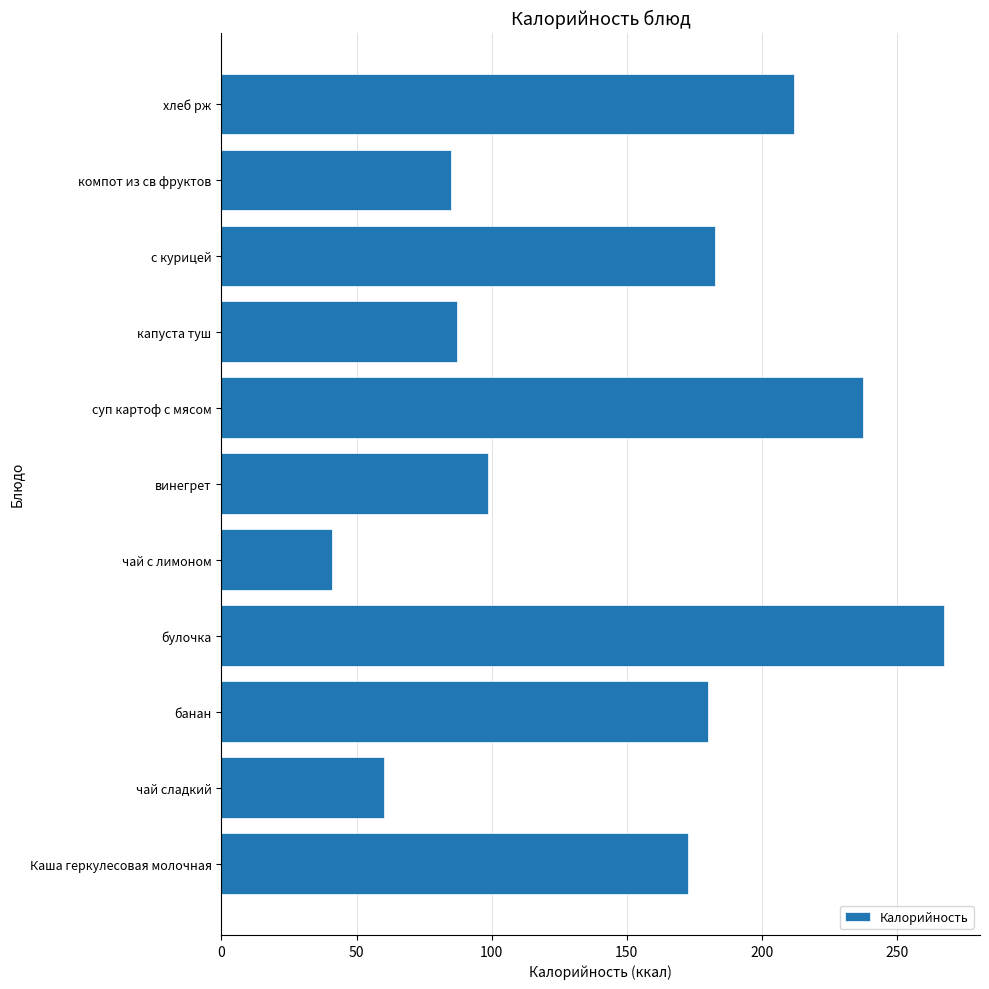

What is the sum of all values?

1623.9